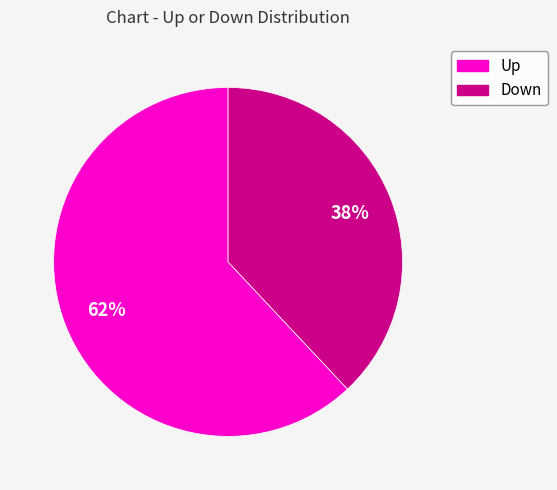

Is there any slice that represents more than half of the pie?

Yes